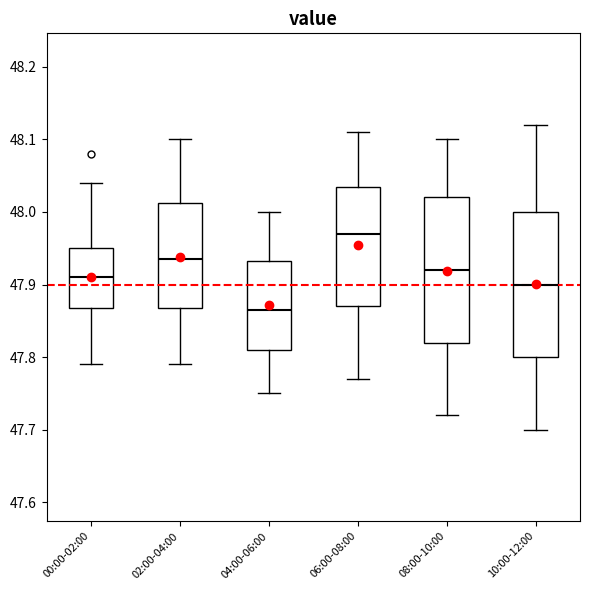

Which box has the lowest median line?

04:00-06:00